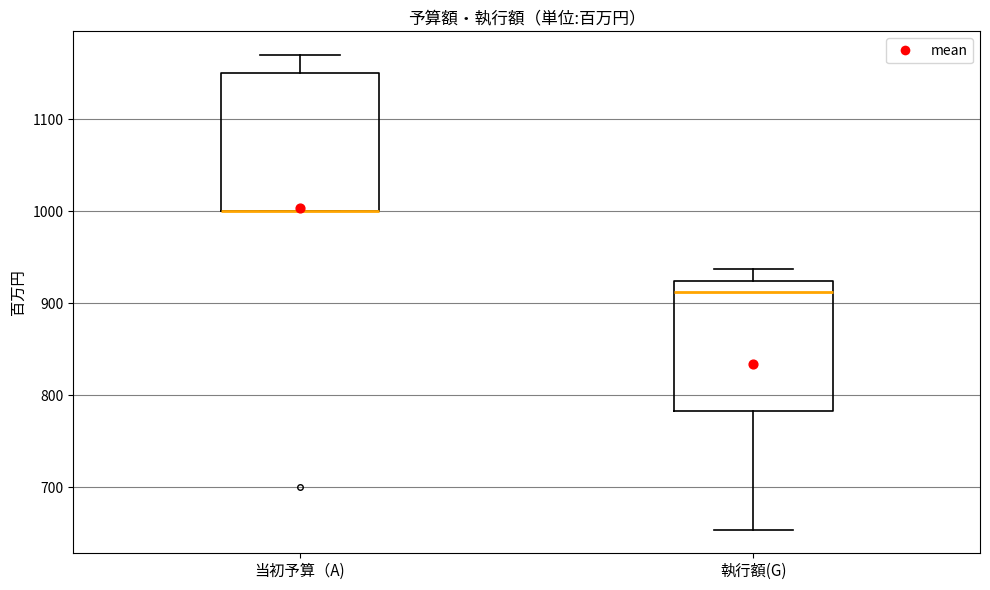

Reading left to right, read every box against the y-axis: the position of its median line, the range the box covers, and the ends of its whiskers. The values are not printed on the chart, so give them approximately, as read against the axis.

当初予算（A): median 1000 (drawn on the box's lower edge), box 1000 to 1150, whiskers 1000 to 1170
執行額(G): median 910, box 780 to 920, whiskers 650 to 940